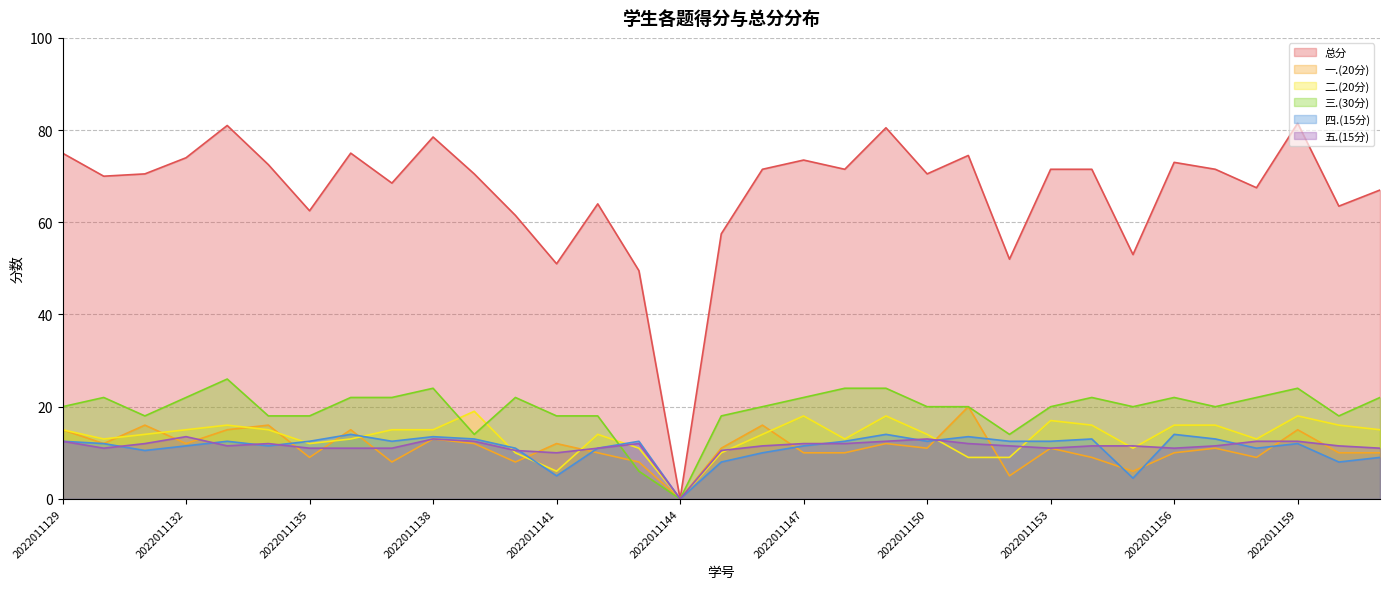

Reading left to right, extract all data points from this chart.

总分: 75.0	70.0	70.5	74.0	81.0	72.5	62.5	75.0	68.5	78.5	70.5	61.5	51.0	64.0	49.5	0.0	57.5	71.5	73.5	71.5	80.5	70.5	74.5	52.0	71.5	71.5	53.0	73.0	71.5	67.5	81.5	63.5	67.0
一.(20分): 15.0	12.0	16.0	12.0	15.0	16.0	9.0	15.0	8.0	13.0	12.0	8.0	12.0	10.0	8.0	0.0	11.0	16.0	10.0	10.0	12.0	11.0	20.0	5.0	11.0	9.0	6.0	10.0	11.0	9.0	15.0	10.0	10.0
二.(20分): 15.0	13.0	14.0	15.0	16.0	15.0	12.0	13.0	15.0	15.0	19.0	10.0	6.0	14.0	11.0	0.0	10.0	14.0	18.0	13.0	18.0	14.0	9.0	9.0	17.0	16.0	11.0	16.0	16.0	13.0	18.0	16.0	15.0
三.(30分): 20.0	22.0	18.0	22.0	26.0	18.0	18.0	22.0	22.0	24.0	14.0	22.0	18.0	18.0	6.0	0.0	18.0	20.0	22.0	24.0	24.0	20.0	20.0	14.0	20.0	22.0	20.0	22.0	20.0	22.0	24.0	18.0	22.0
四.(15分): 12.5	12.0	10.5	11.5	12.5	11.5	12.5	14.0	12.5	13.5	13.0	11.0	5.0	11.0	12.5	0.0	8.0	10.0	11.5	12.5	14.0	12.5	13.5	12.5	12.5	13.0	4.5	14.0	13.0	11.0	12.0	8.0	9.0
五.(15分): 12.5	11.0	12.0	13.5	11.5	12.0	11.0	11.0	11.0	13.0	12.5	10.5	10.0	11.0	12.0	0.0	10.5	11.5	12.0	12.0	12.5	13.0	12.0	11.5	11.0	11.5	11.5	11.0	11.5	12.5	12.5	11.5	11.0